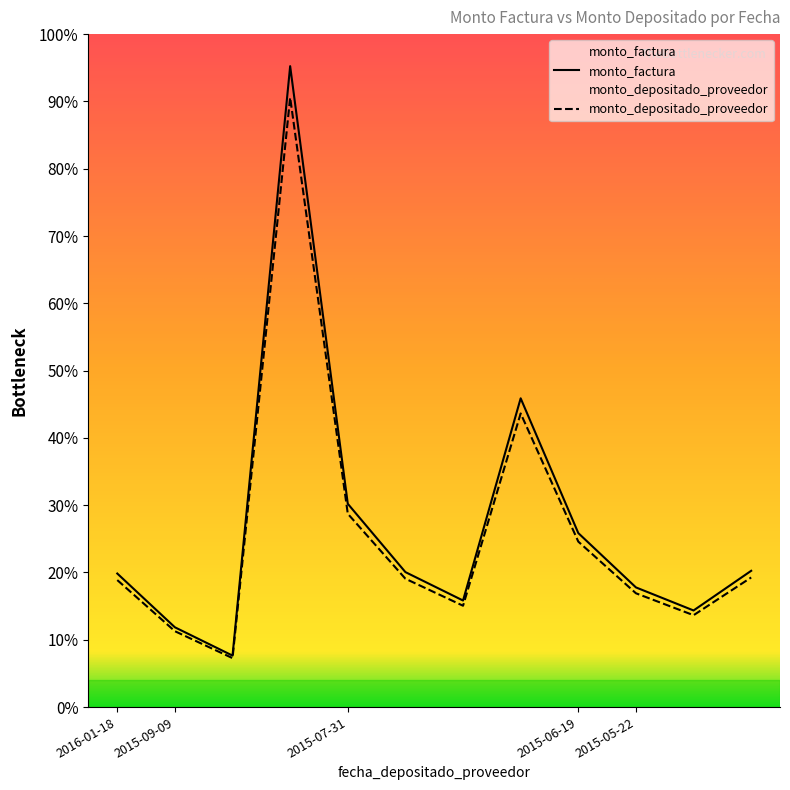

Rank the series by their average value, from lowest to highest.

monto_depositado_proveedor, monto_factura